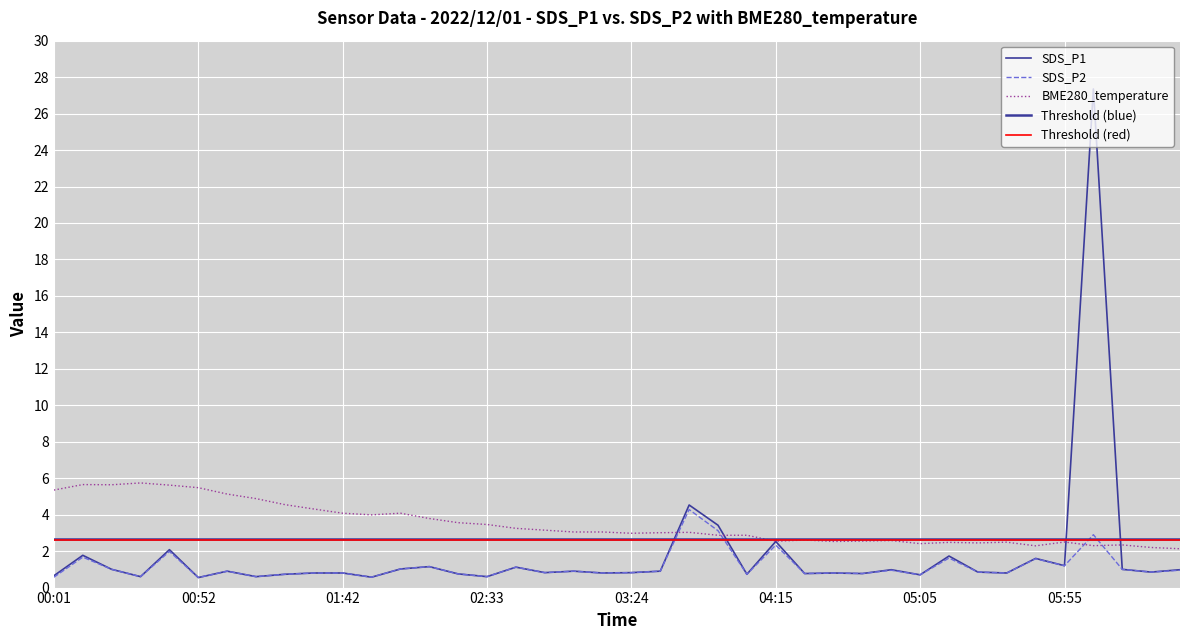

In SDS_P1, how many points are lower than both neighbors (excluding endpoints)?

14